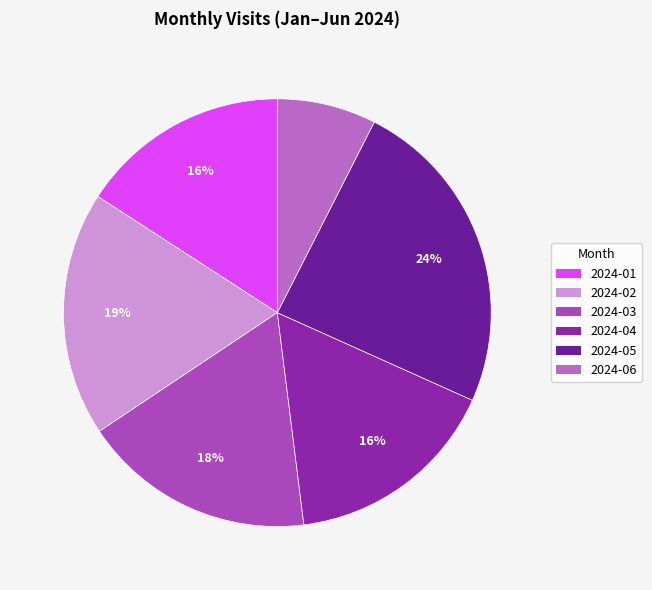

Between 2024-04 and 2024-02, which is larger?

2024-02